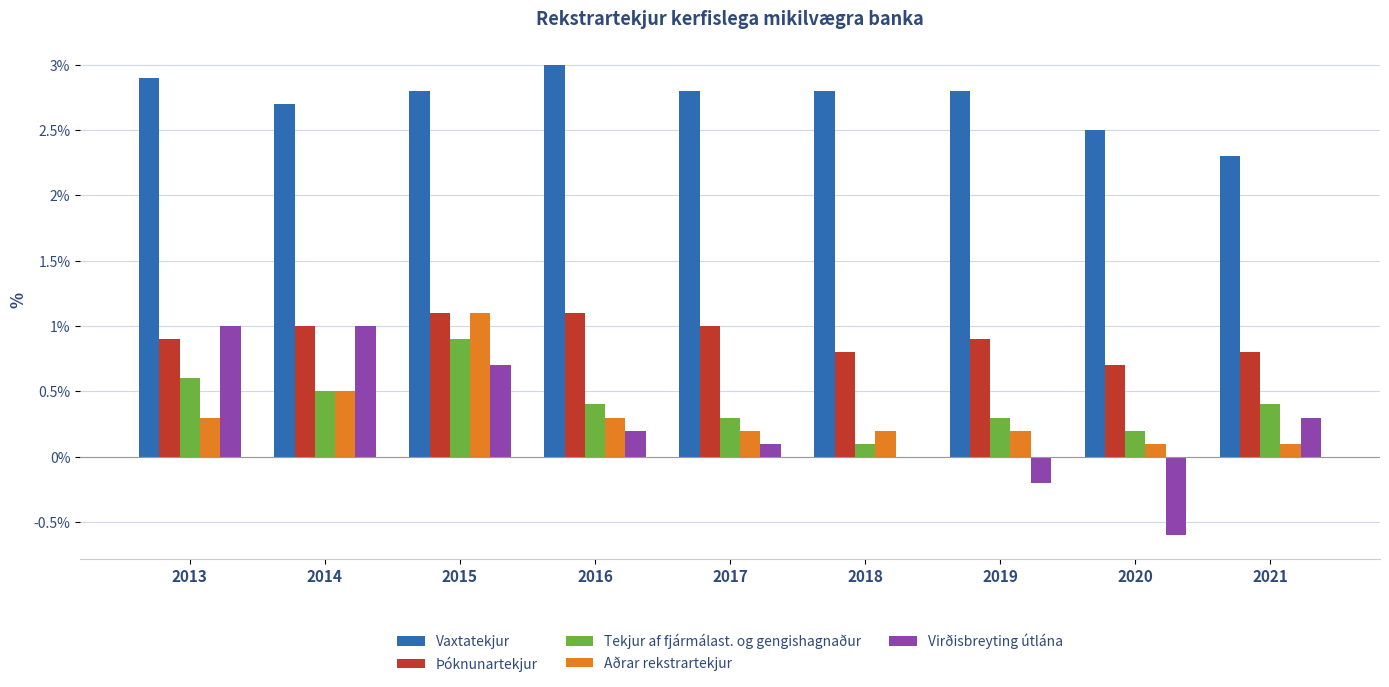

What is the greatest value displayed?

3.0